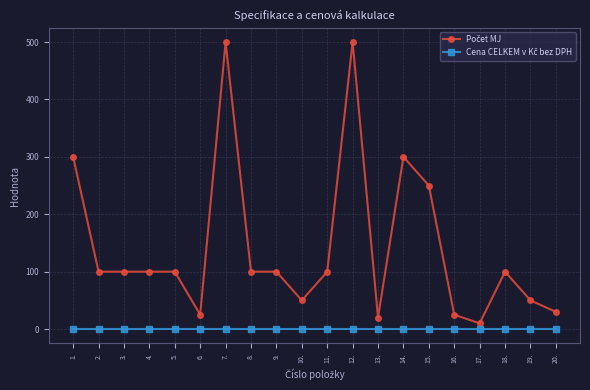

What is the label of the 18th point from the left?

18.